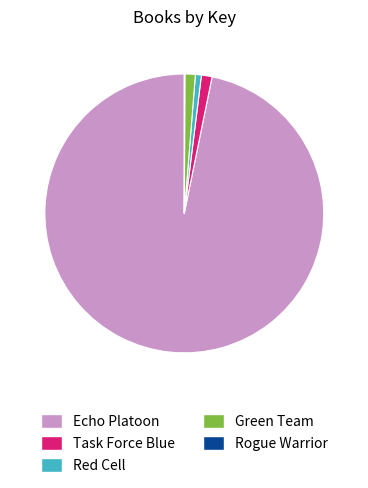

Which category has the biggest portion of the pie?

Echo Platoon